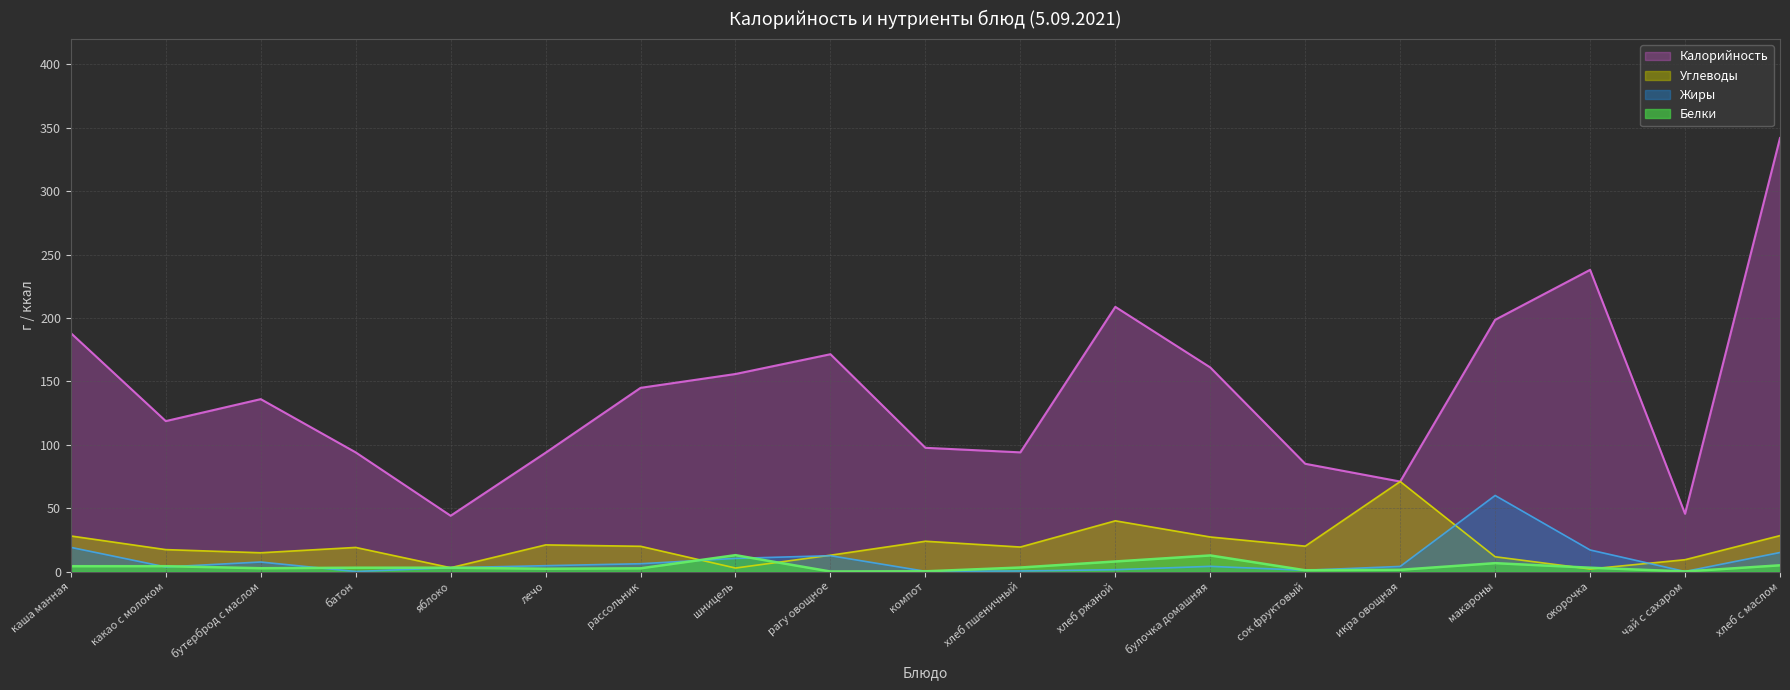

What position from the left is бутерброд с маслом?

3